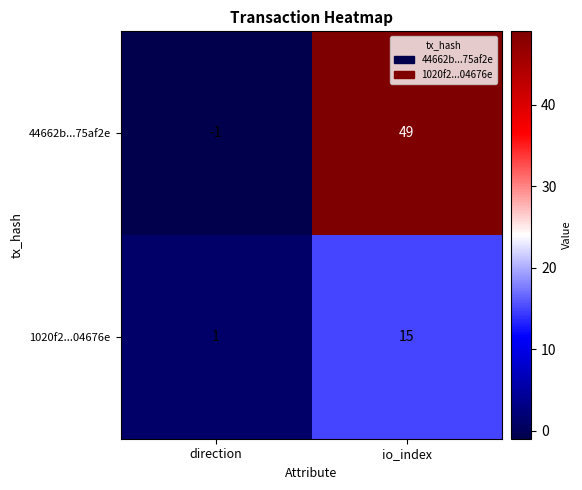

At direction, list the series in order from smallest to largest.

44662b...75af2e, 1020f2...04676e